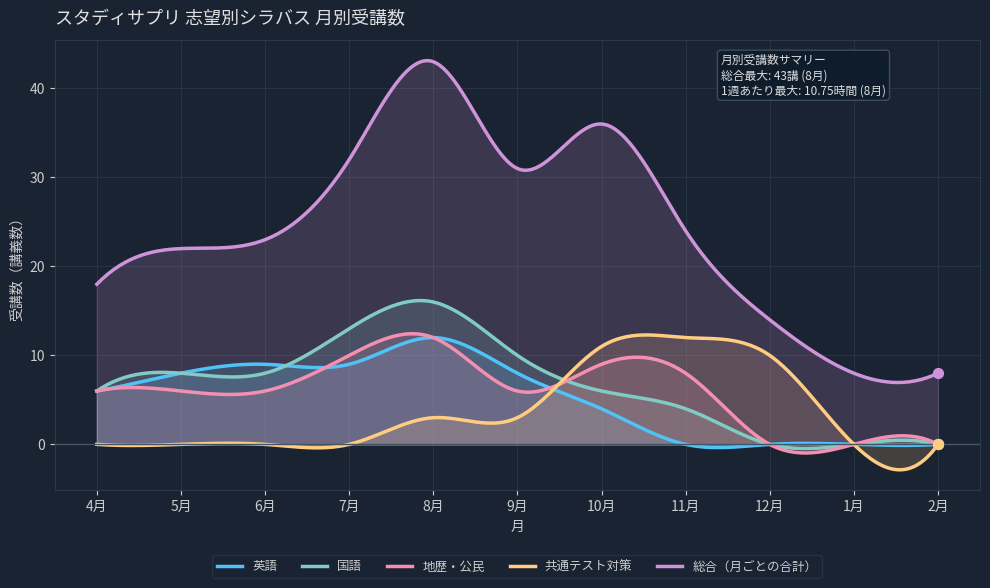

Which series reaches the minimum Y coordinate?

英語